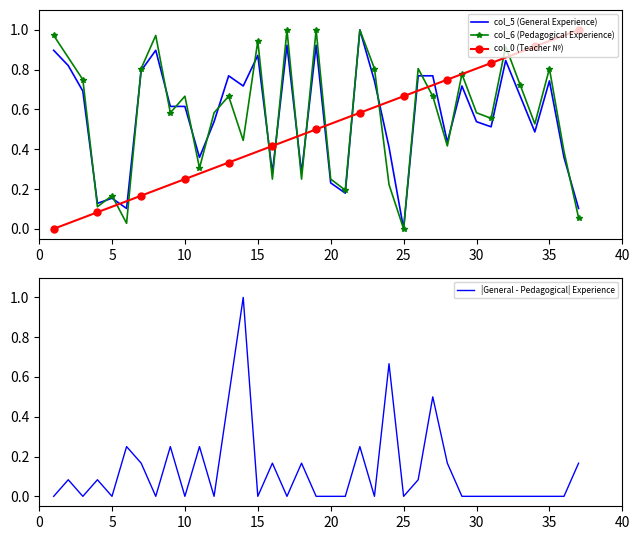

What is the difference between the second highest and minimum values in the col_6 (Pedagogical Experience) series?

1.0